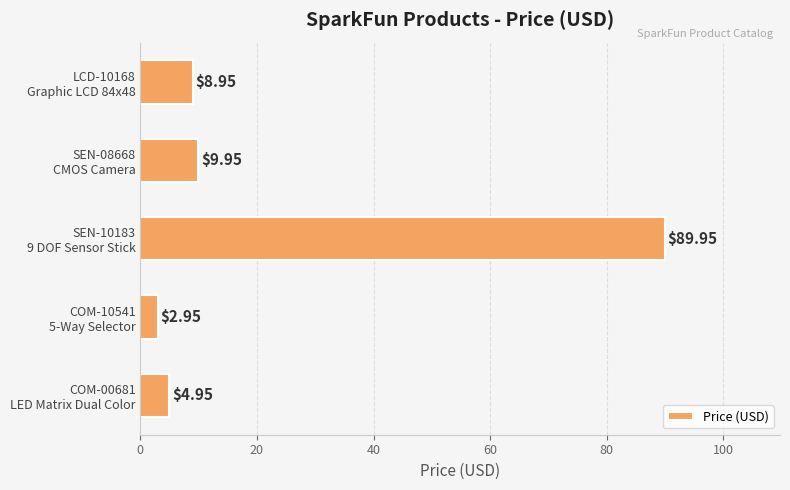

How many bars are there in total?

5